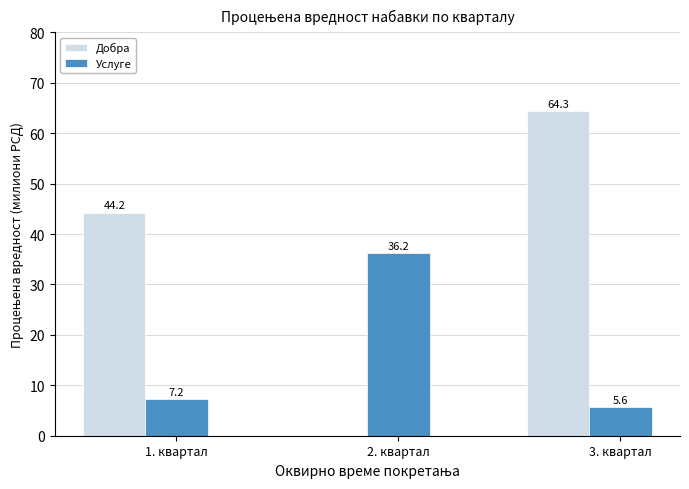

What are all the series names shown in the legend?

Добра, Услуге